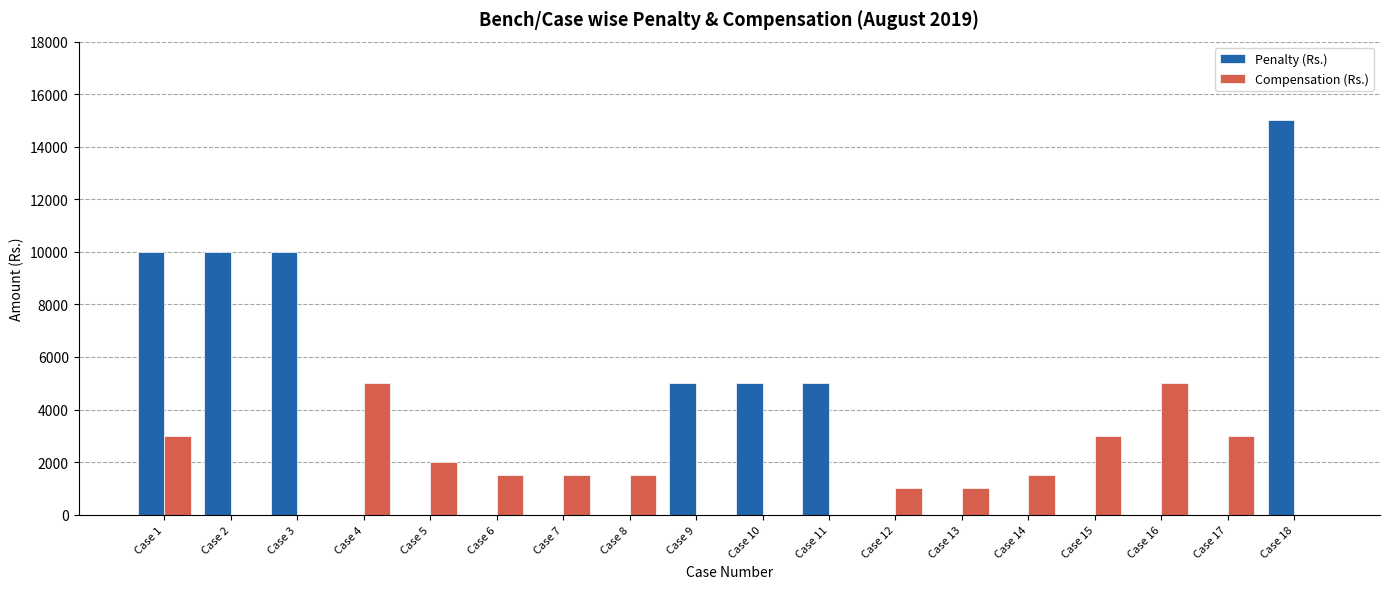

What is the maximum value shown in the chart?

15000